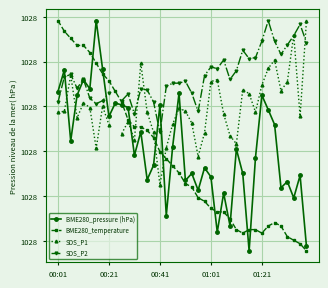

In BME280_temperature, how many points are lower than both neighbors (excluding endpoints)?

2